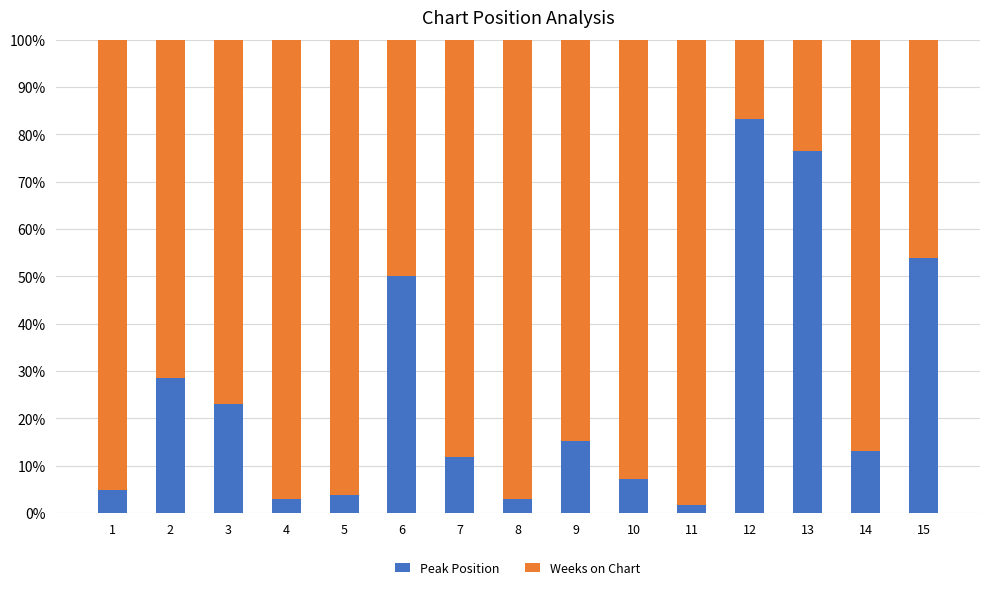

True or false: Peak Position has a value of 15.2 at 9.

True